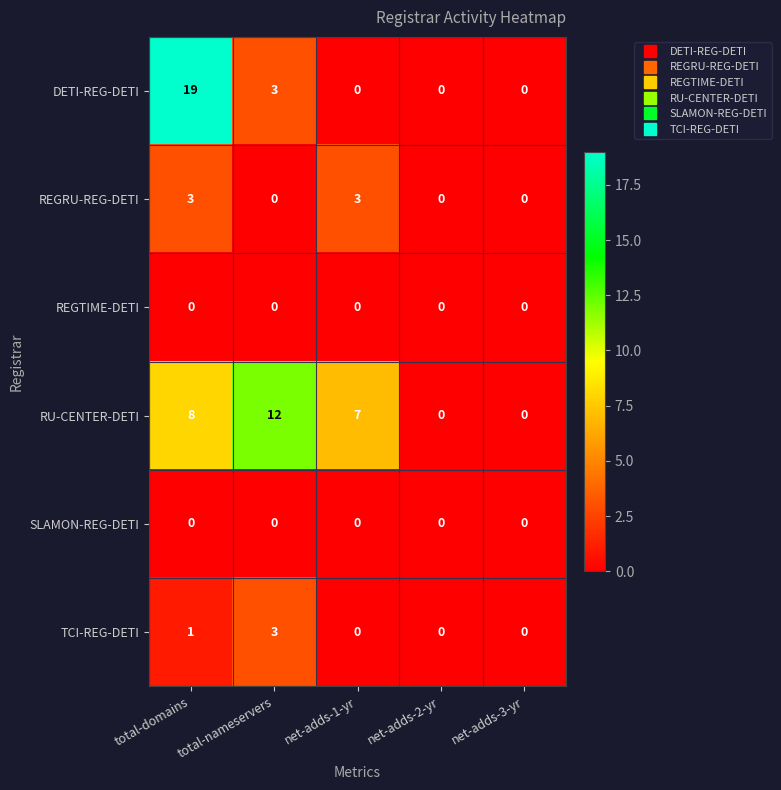

How many distinct data groups are displayed?

6